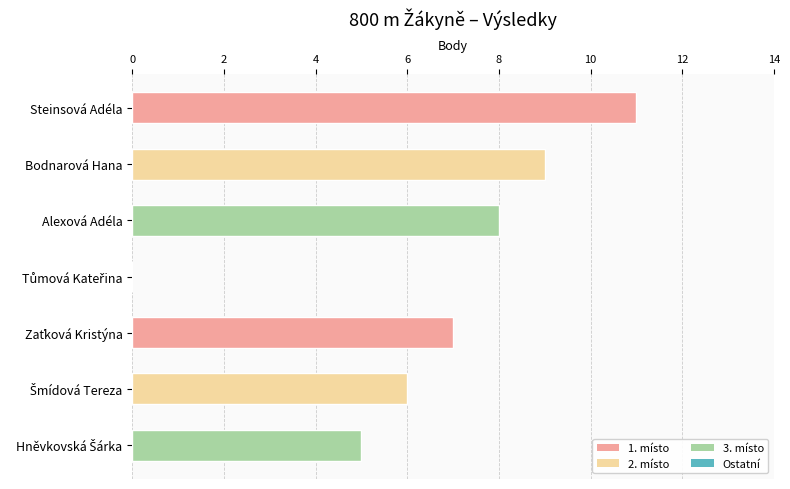

Is it true that the value at Bodnarová Hana is 9?

True